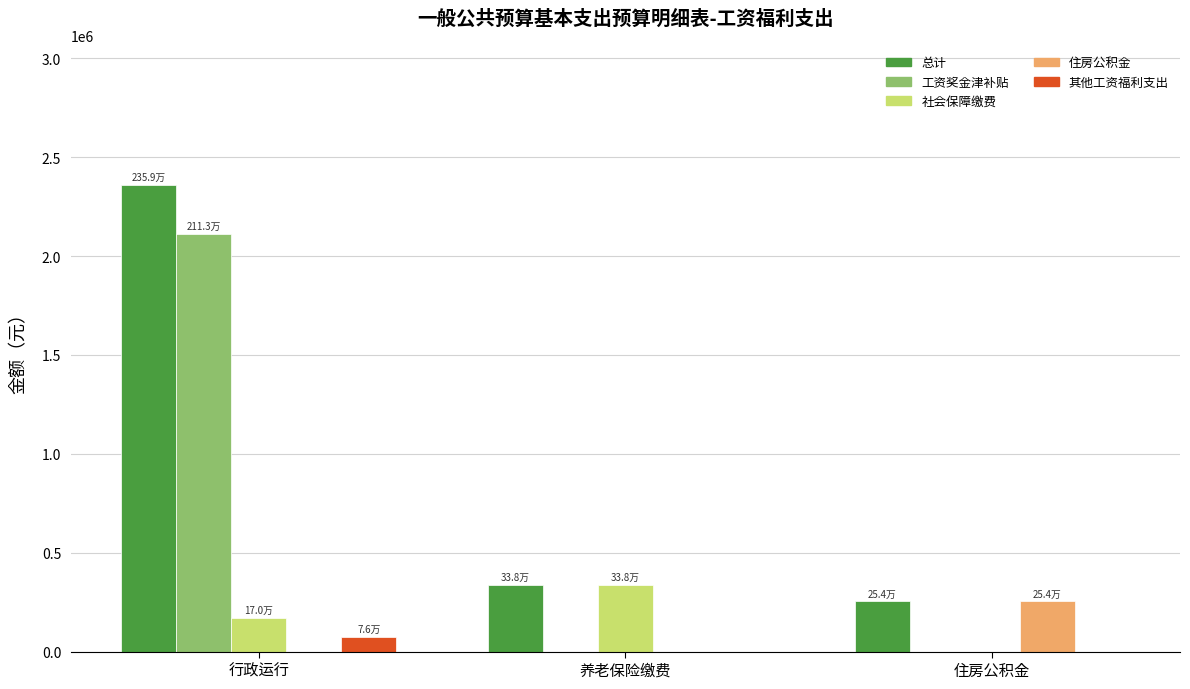

What is the maximum value shown in the chart?

2359117.0